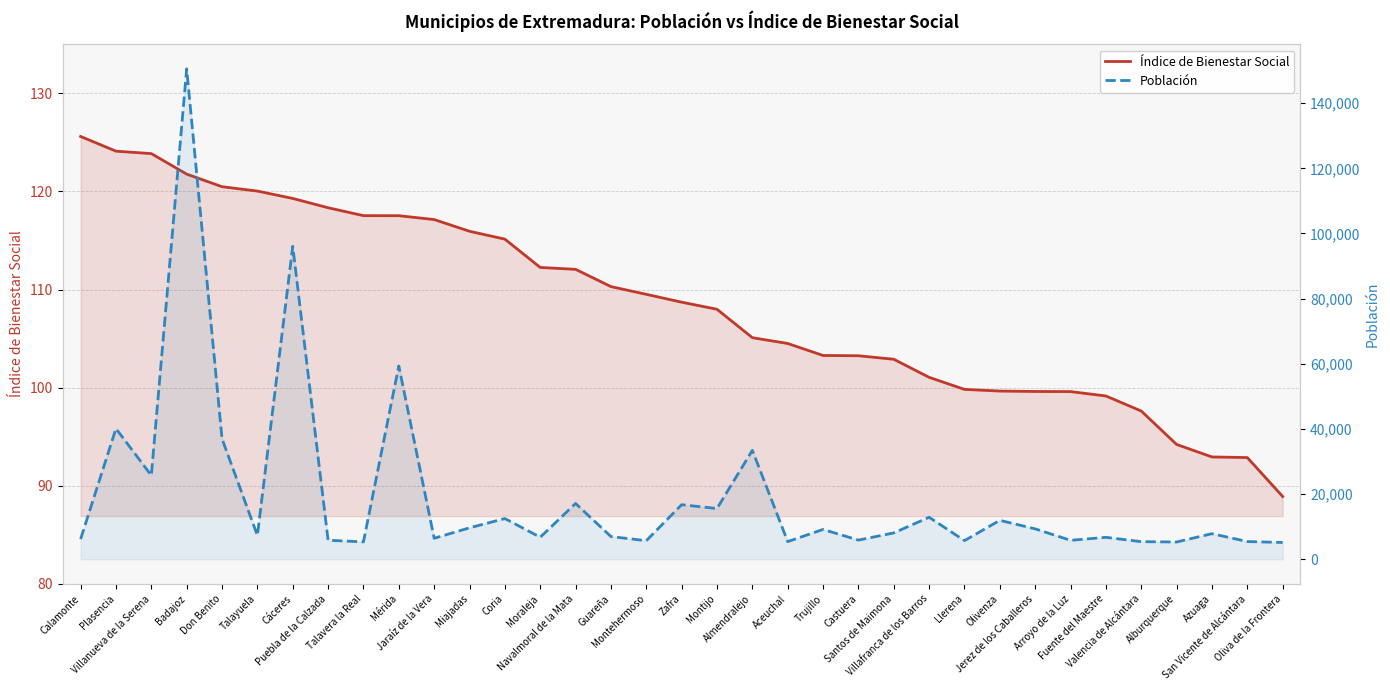

What is the difference between the Población values at Plasencia and Zafra?

23365.0